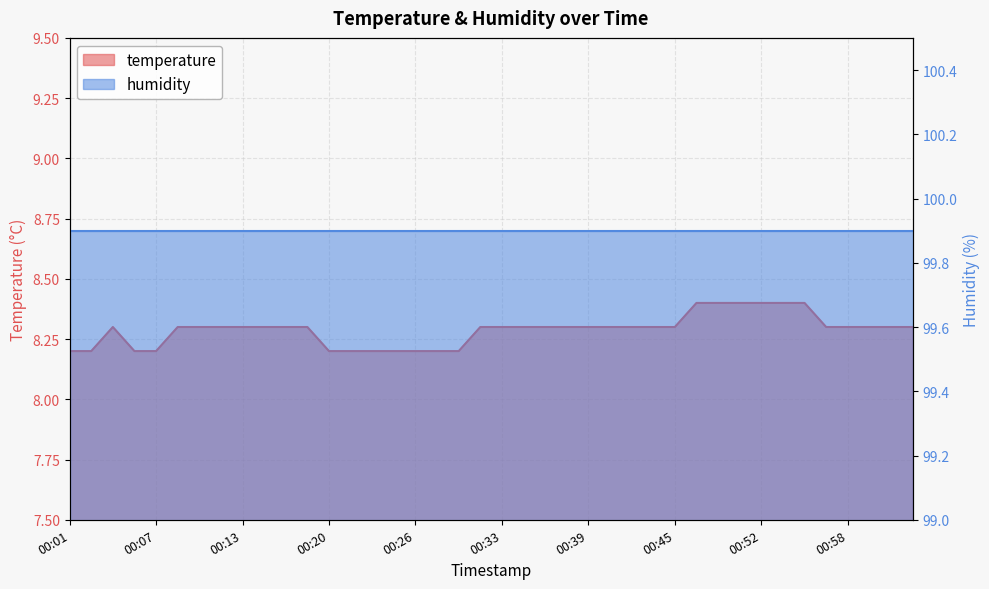

Where is the data nearest to the value 8?

00:01